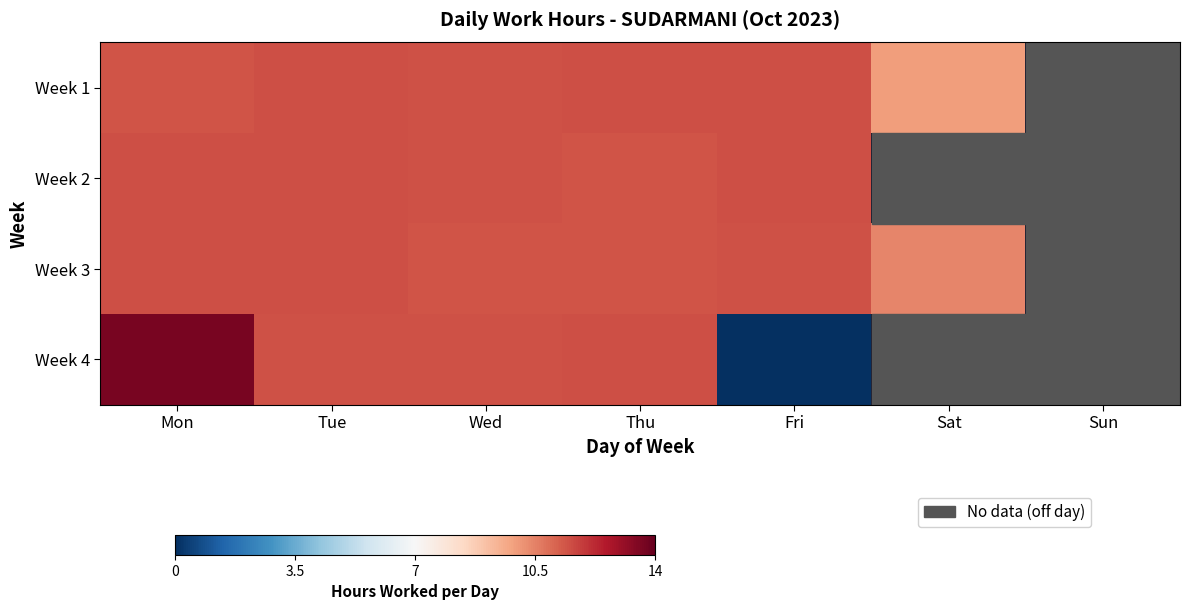

Rank the series by their average value, from highest to lowest.

Week 1, Week 2, Week 3, Week 4